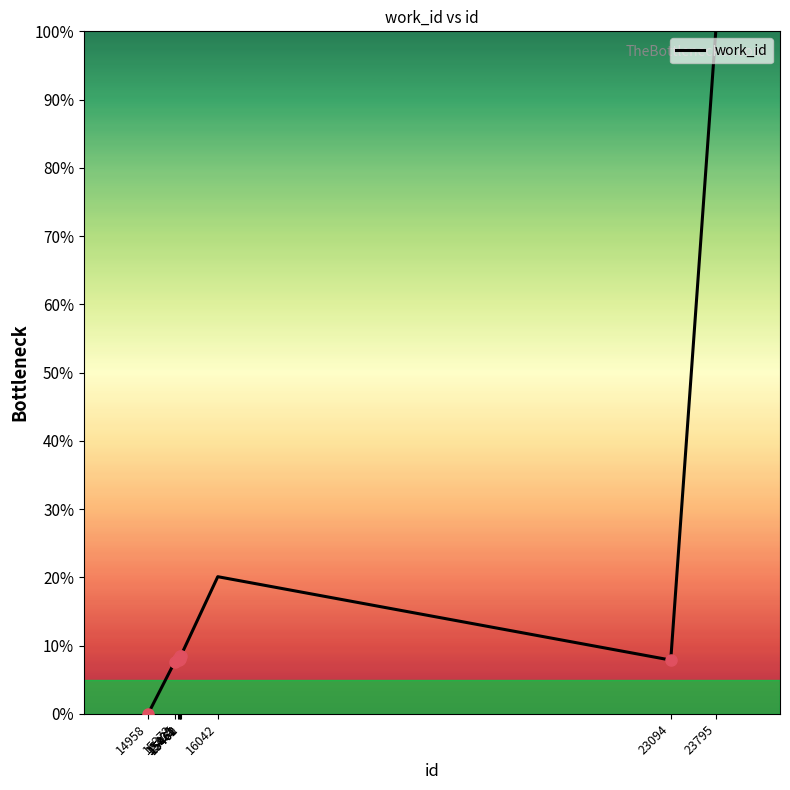

How many series are shown in this chart?

1